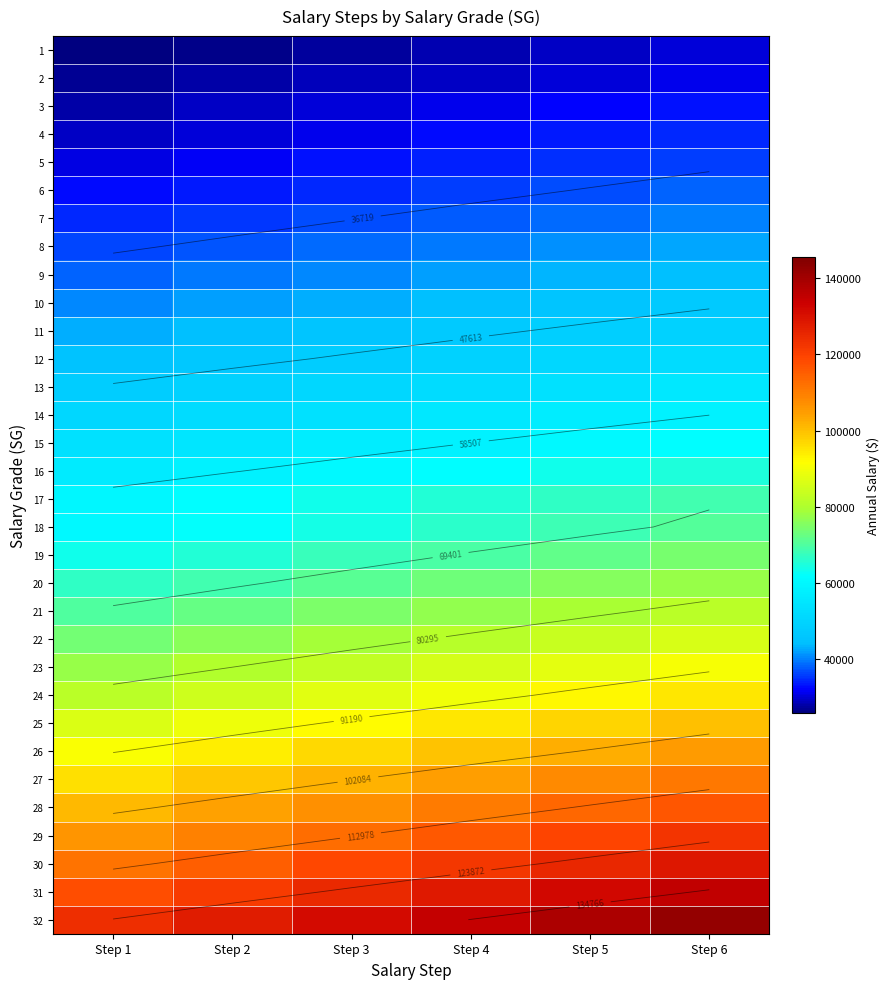

Where does the 22 series first go above 81168?

Step 5